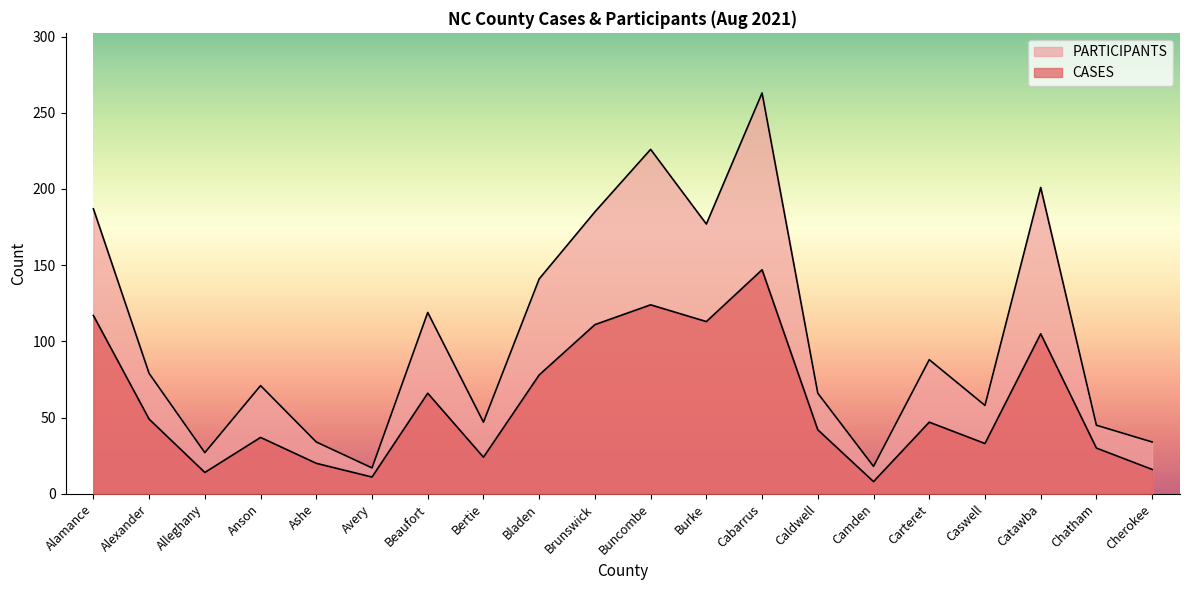

Where is CASES nearest to the value 77?

Bladen